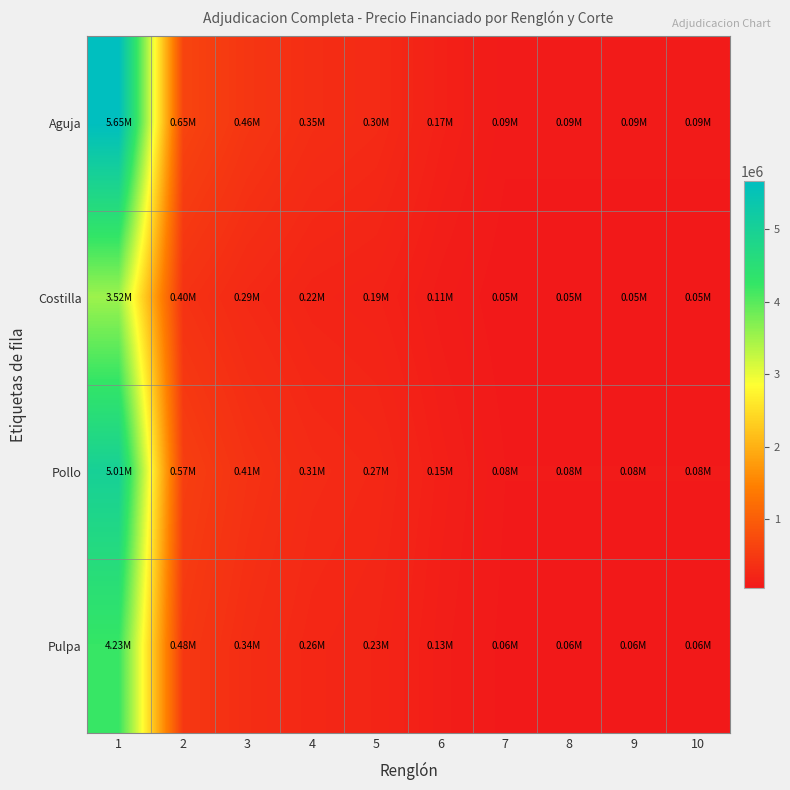

Rank the series by their maximum value, from lowest to highest.

Costilla, Pulpa, Pollo, Aguja